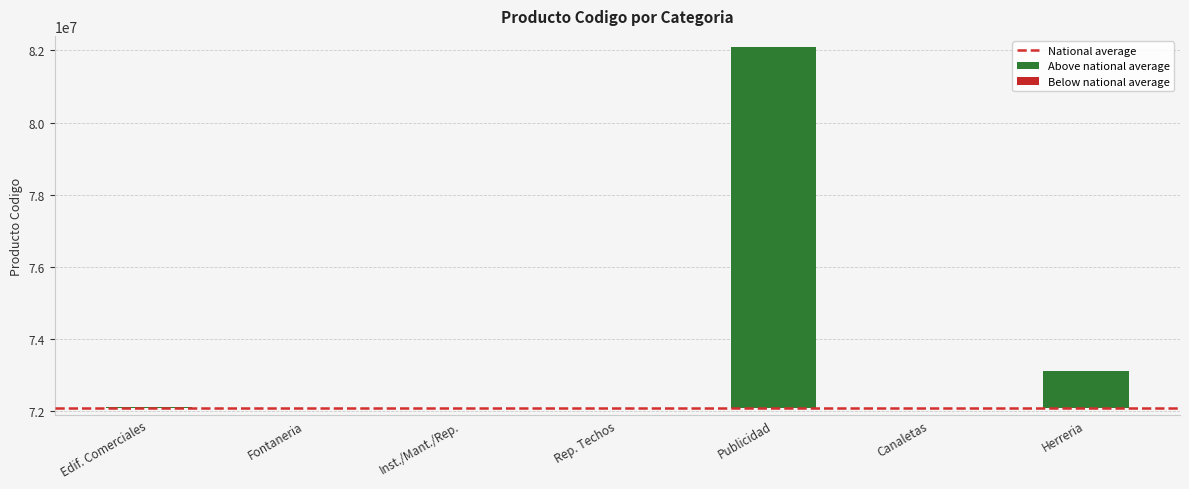

True or false: cantidad_global_estimada has a value of 0 at Construccion de edificios comerciales.

False